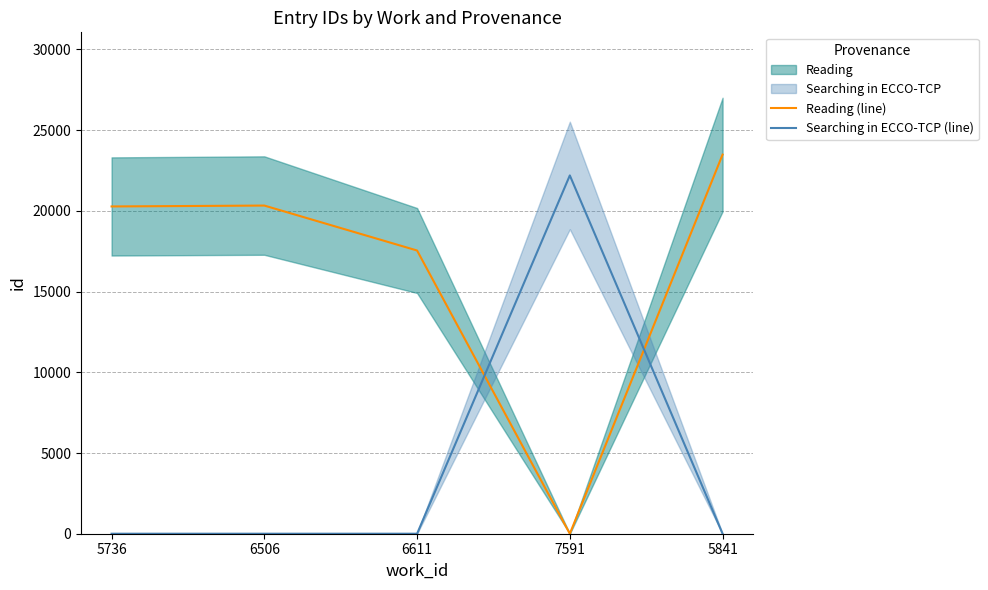

What is the sum of the Reading (line) values at 6611 and 5736?

37817